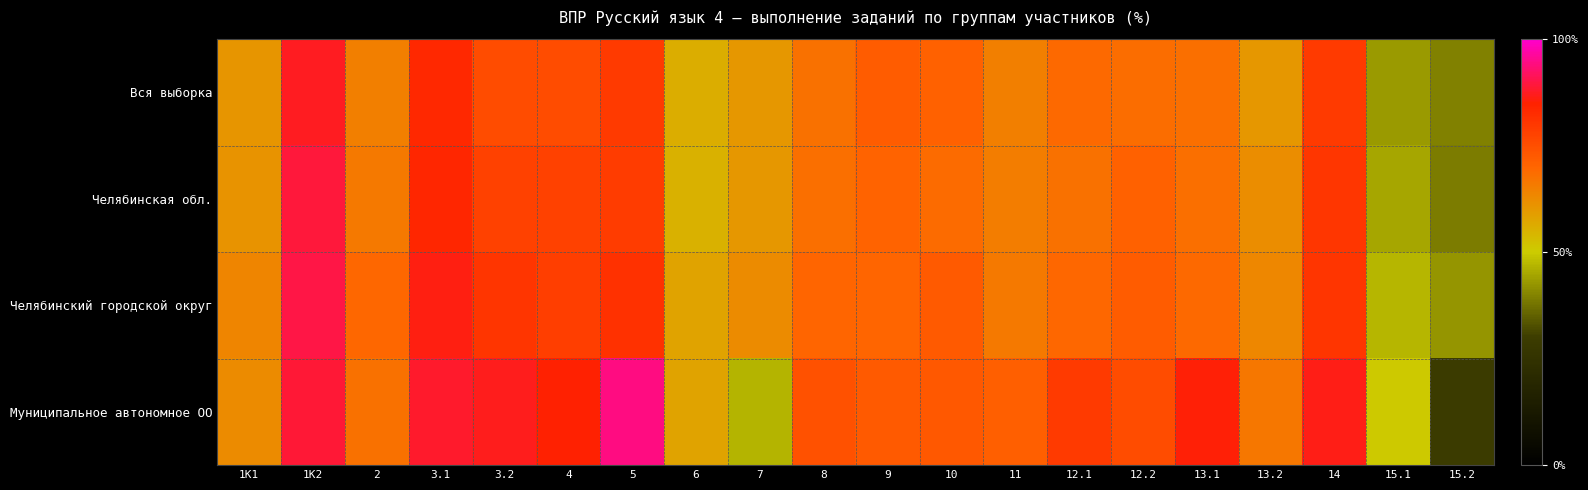

Which series changed the most between 6 and 13.1?

Муниципальное автономное ОО